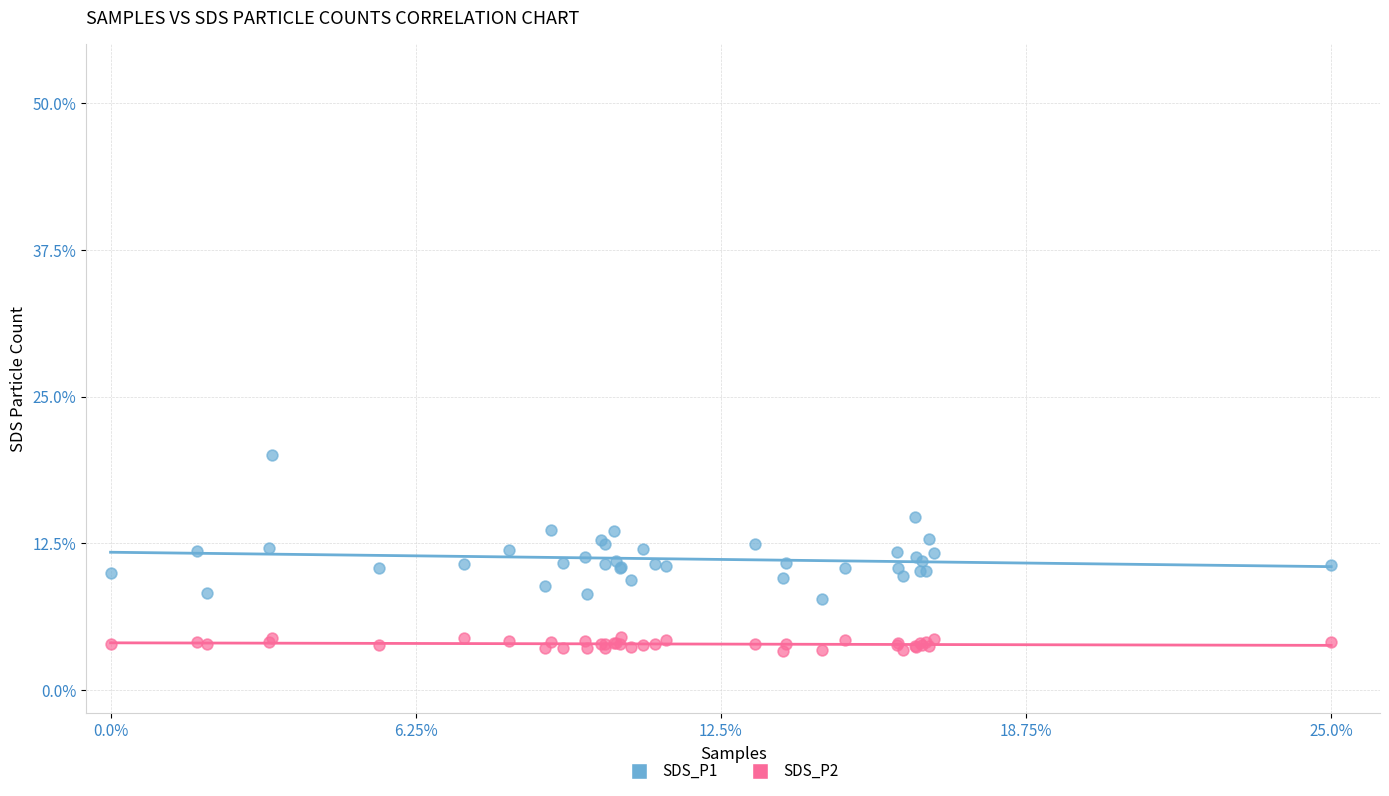

What are all the series names shown in the legend?

SDS_P1, SDS_P2